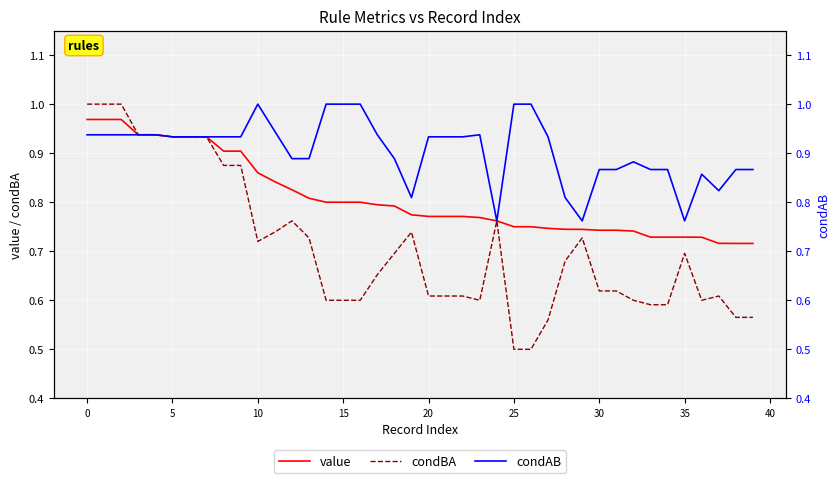

List the series in order of their peak value, lowest first.

value, condBA, condAB